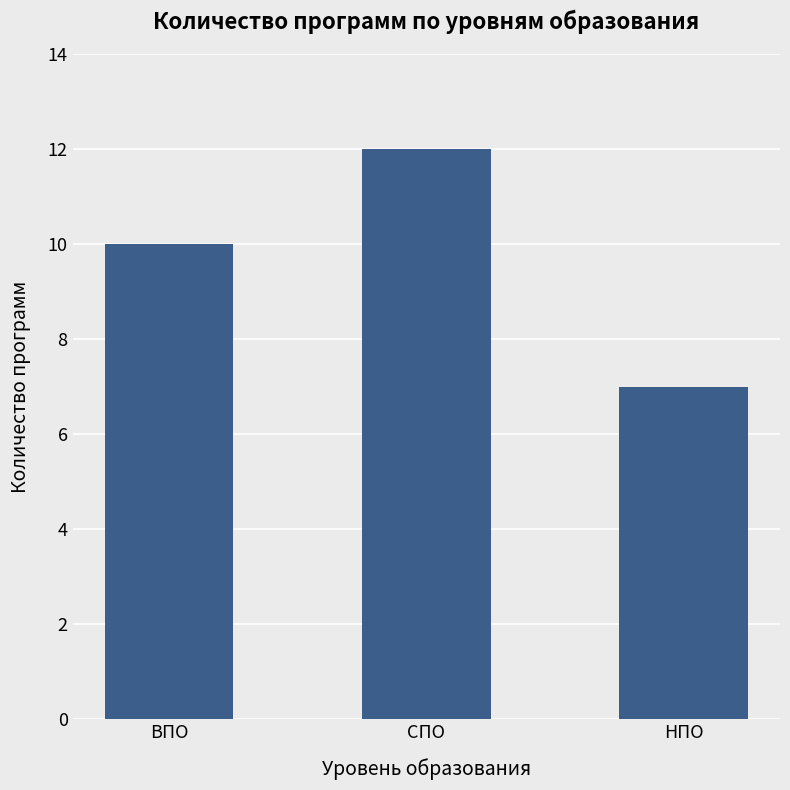

What is the value of the 3rd bar from the left?

7